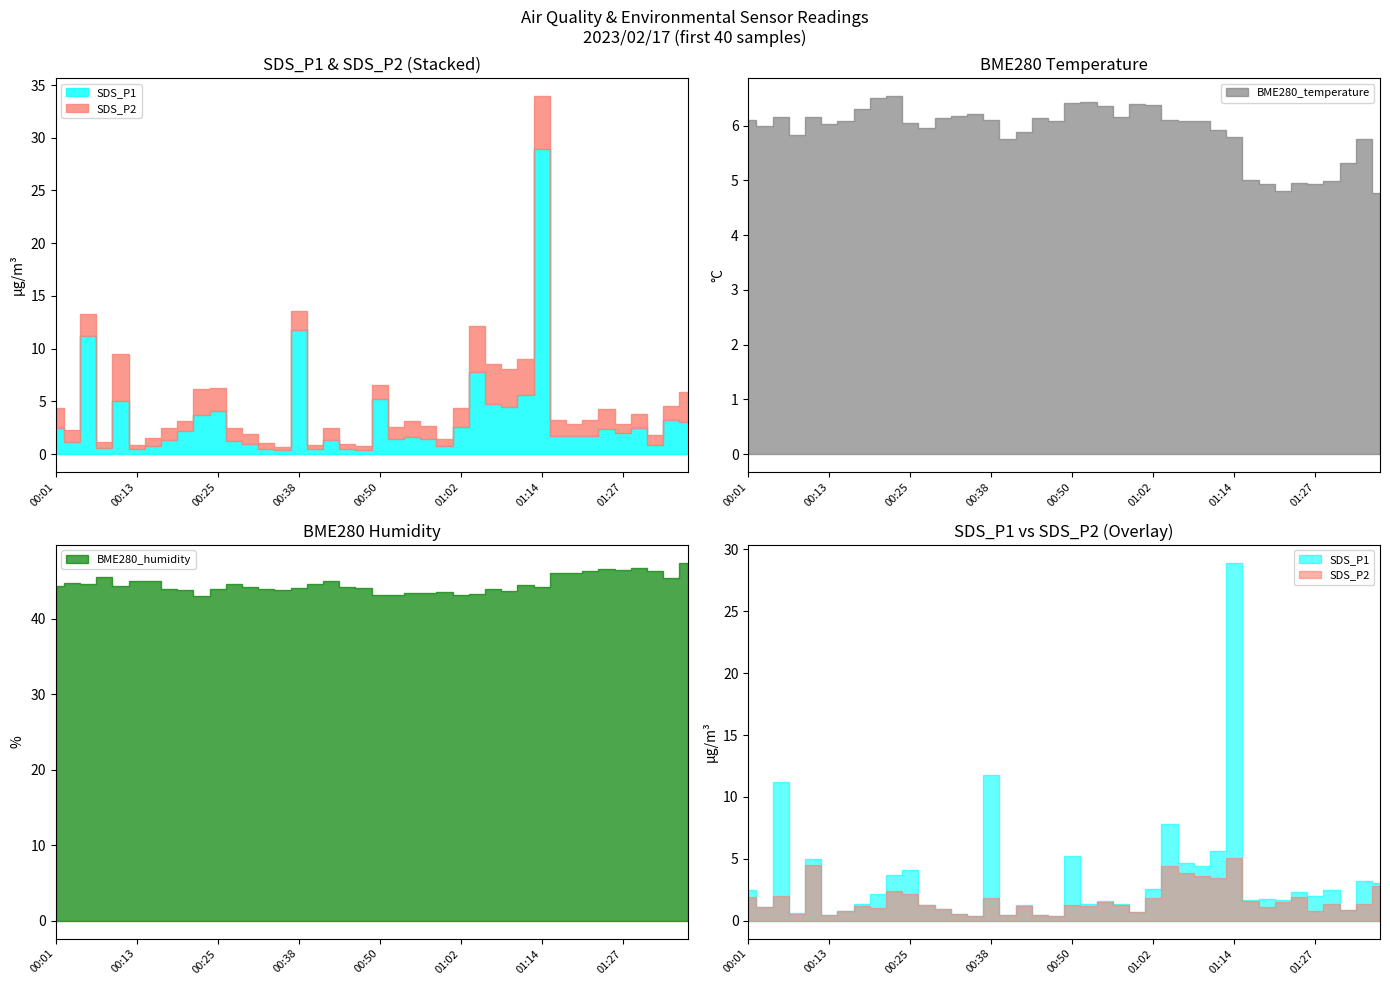

What are all the series names shown in the legend?

SDS_P1, SDS_P2, BME280_temperature, BME280_humidity